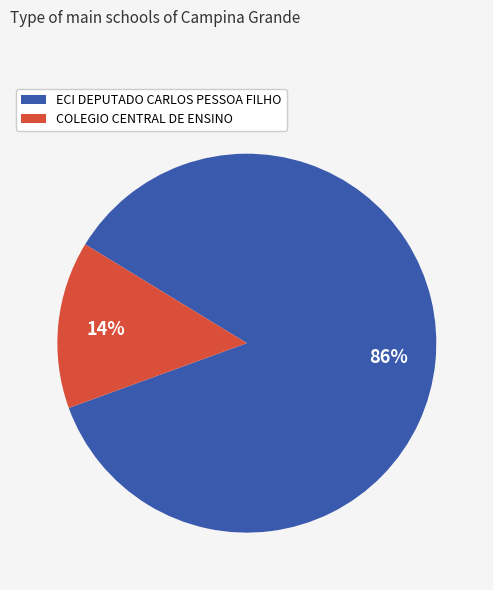

What percentage is the COLEGIO CENTRAL DE ENSINO slice, to the nearest percent?

14%